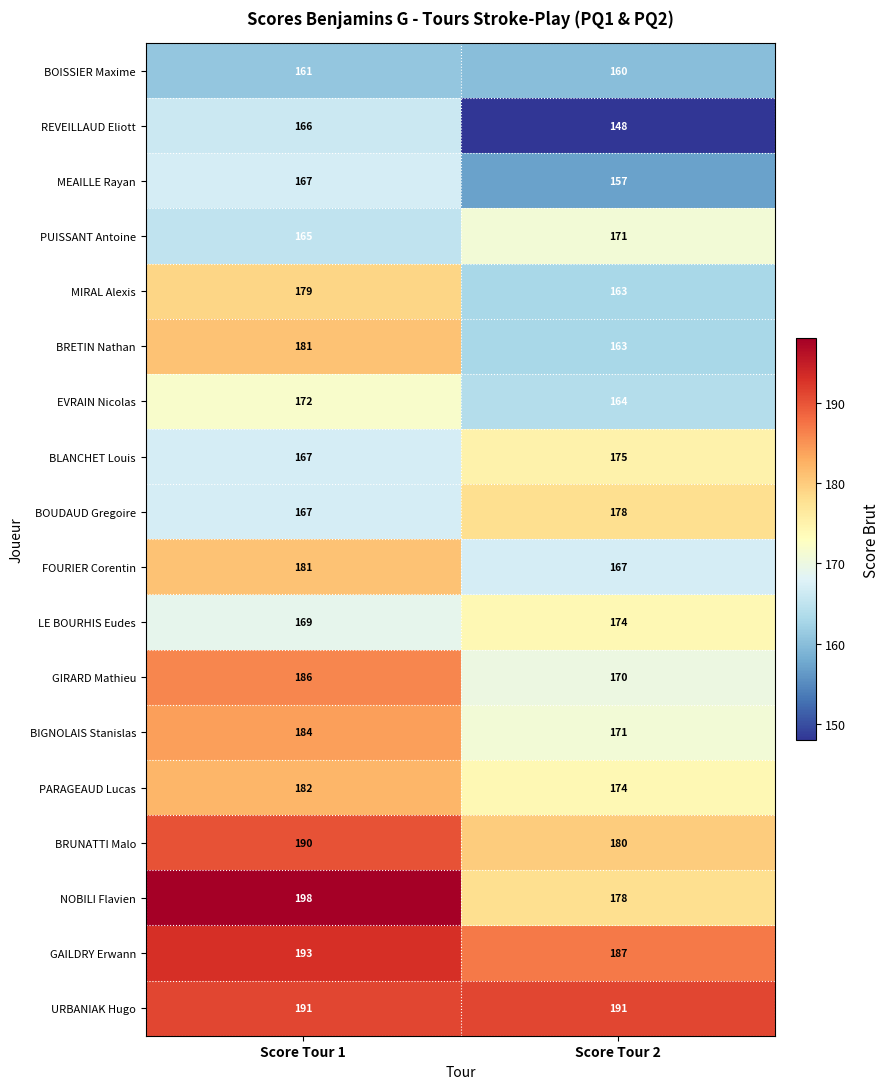

List the labels in order of MEAILLE Rayan value, largest first.

Score Tour 1, Score Tour 2